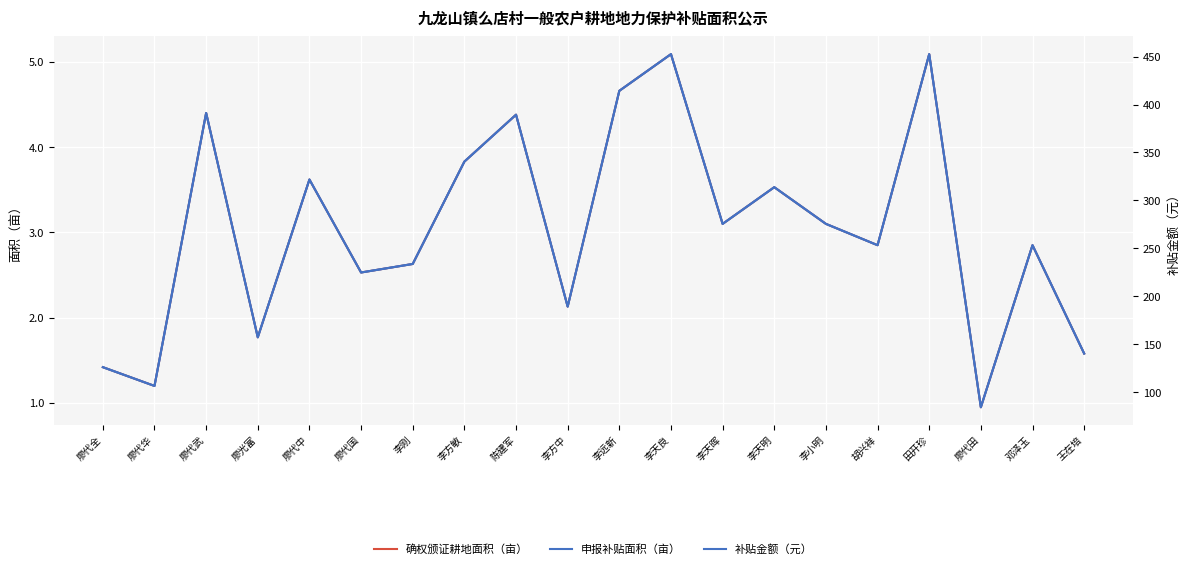

Which has a higher value, 廖代全 or 李远新?

李远新